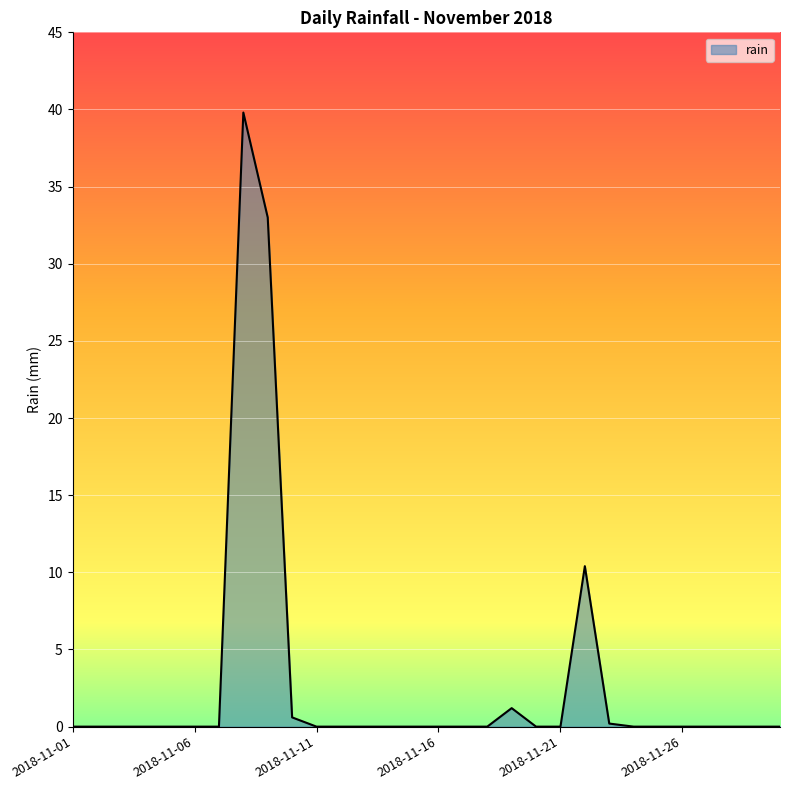

What is the greatest value displayed?

39.8